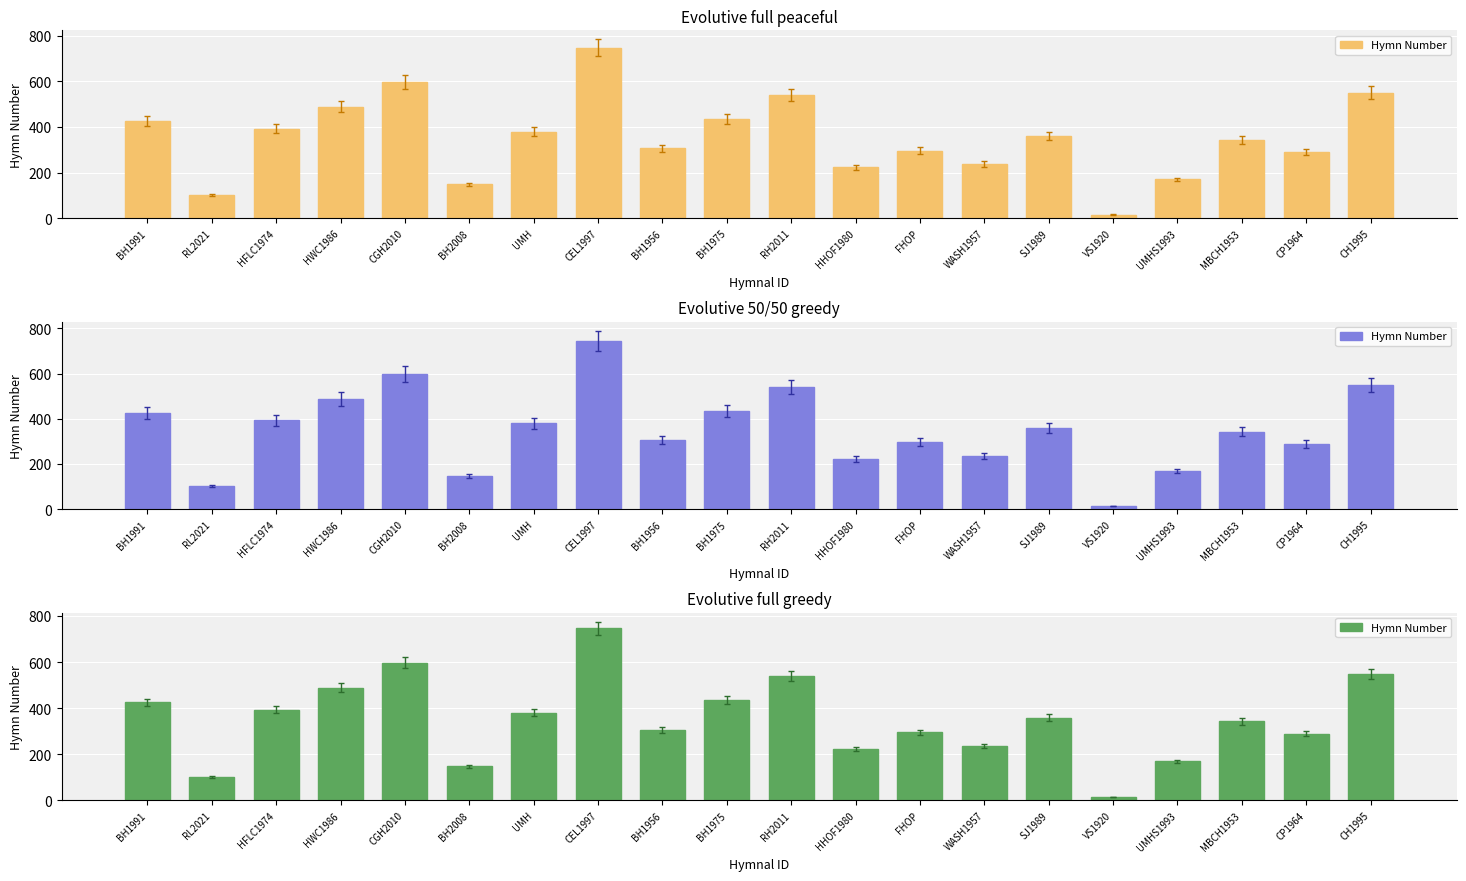

Reading left to right, transcribe all the data shown in this chart.

BH1991=425	RL2021=103	HFLC1974=393	HWC1986=488	CGH2010=597	BH2008=148	UMH=380	CEL1997=746	BH1956=307	BH1975=435	RH2011=541	HHOF1980=224	FHOP=296	WASH1957=237	SJ1989=359	VS1920=16	UMHS1993=170	MBCH1953=343	CP1964=290	CH1995=550